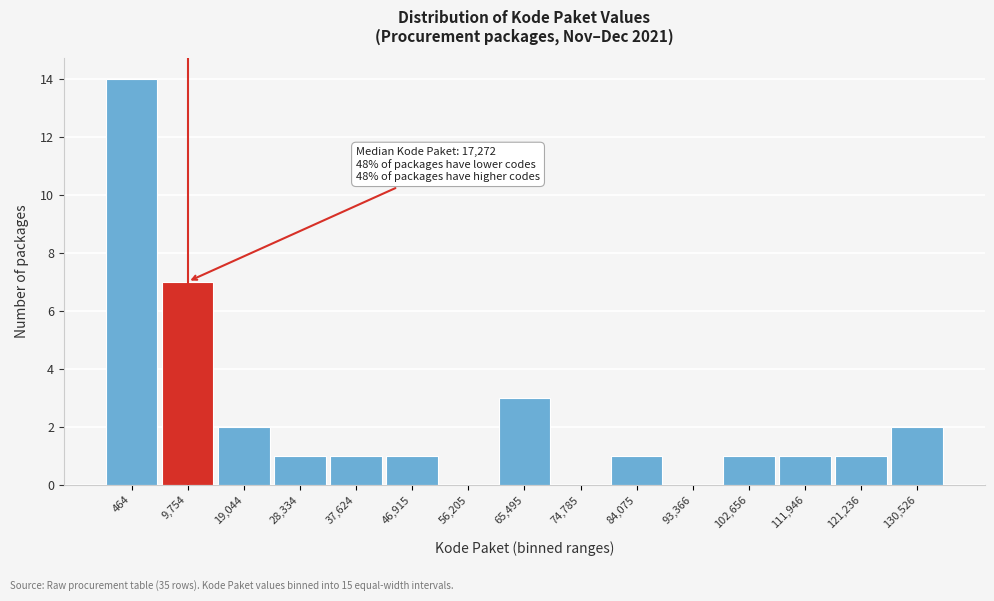

Reading left to right, list all the values displayed in this chart.

464=14	9,754=7	19,044=2	28,334=1	37,624=1	46,915=1	56,205=0	65,495=3	74,785=0	84,075=1	93,366=0	102,656=1	111,946=1	121,236=1	130,526=2